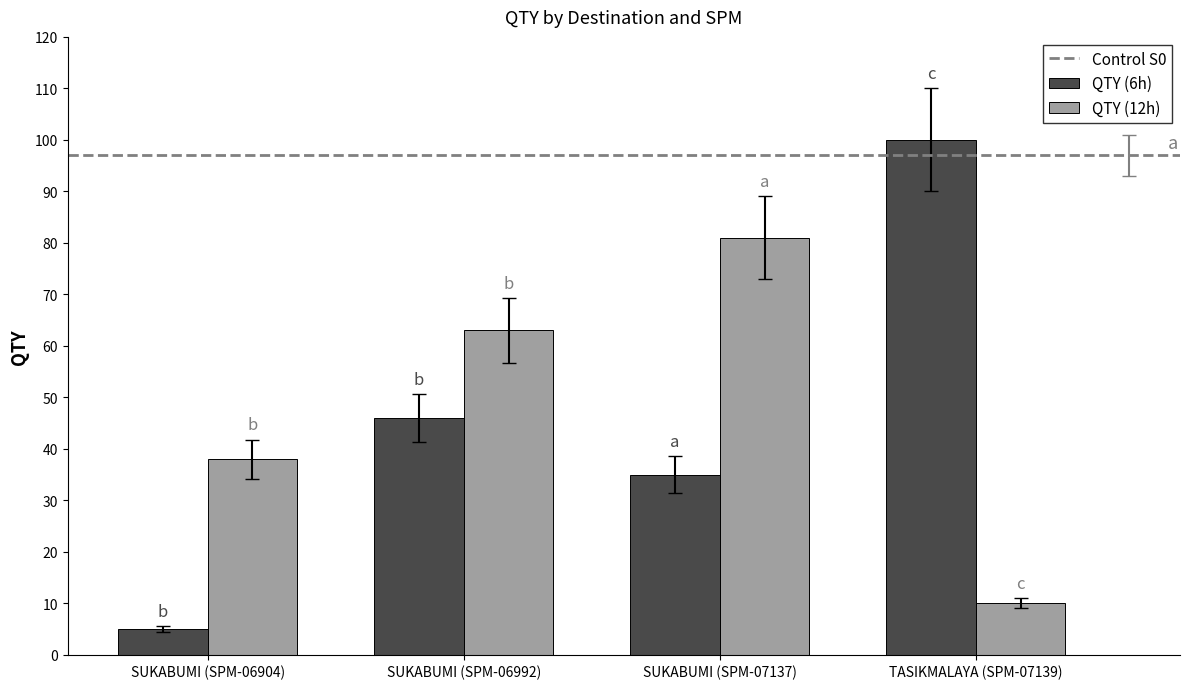

At how many categories does at least one series exceed 27?

4